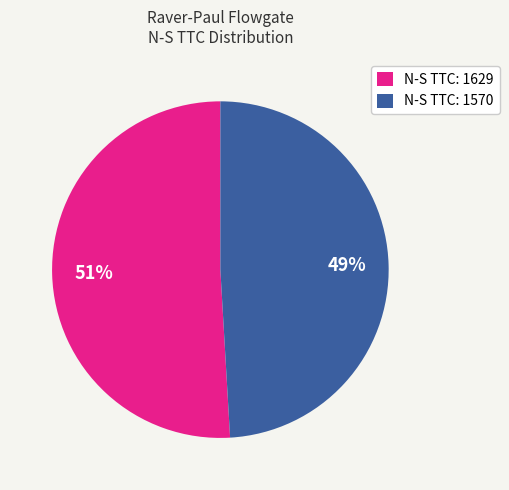

What is the smallest slice in the pie chart?

N-S TTC: 1570